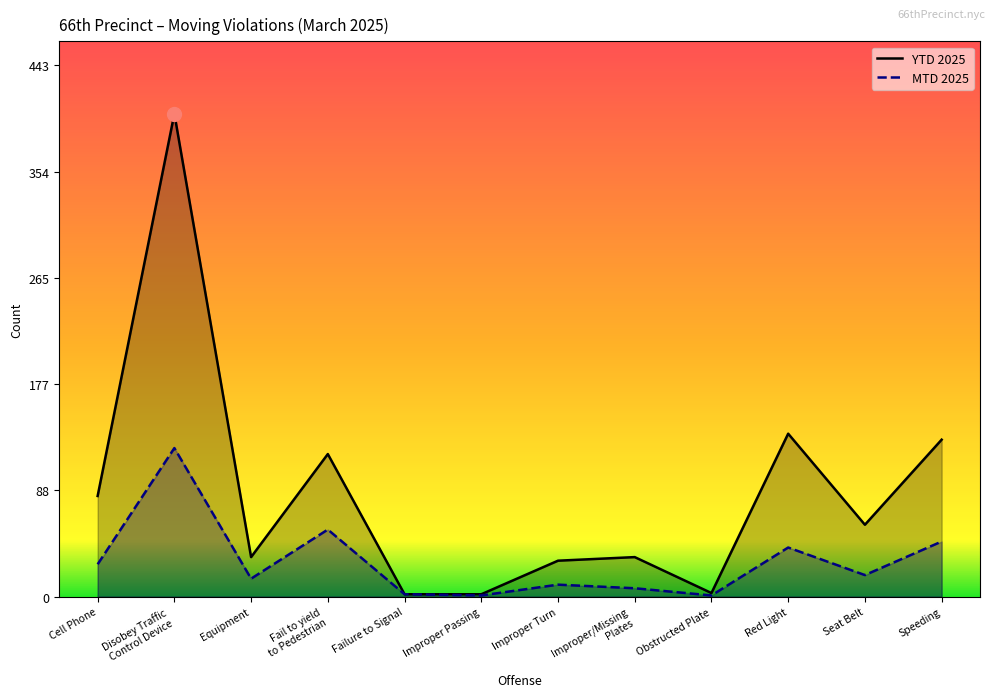

What is the sum of the MTD 2025 values at Red Light and Fail to yield
to Pedestrian?

97